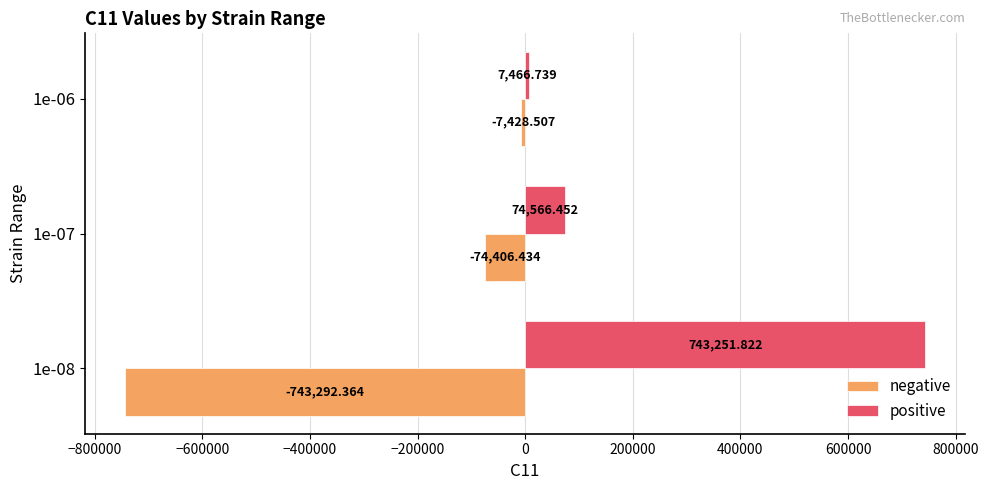

Rank the categories by positive value from highest to lowest.

1e-08, 1e-07, 1e-06